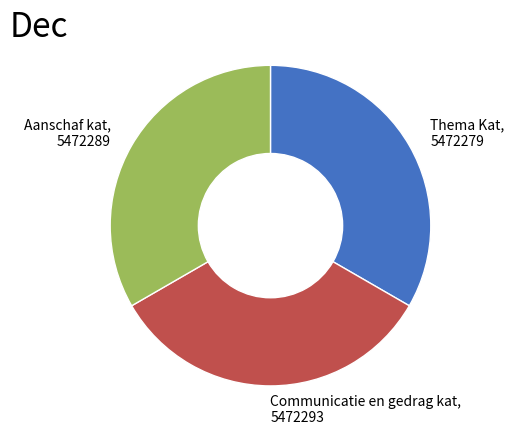

Count the number of slices in the pie.

3